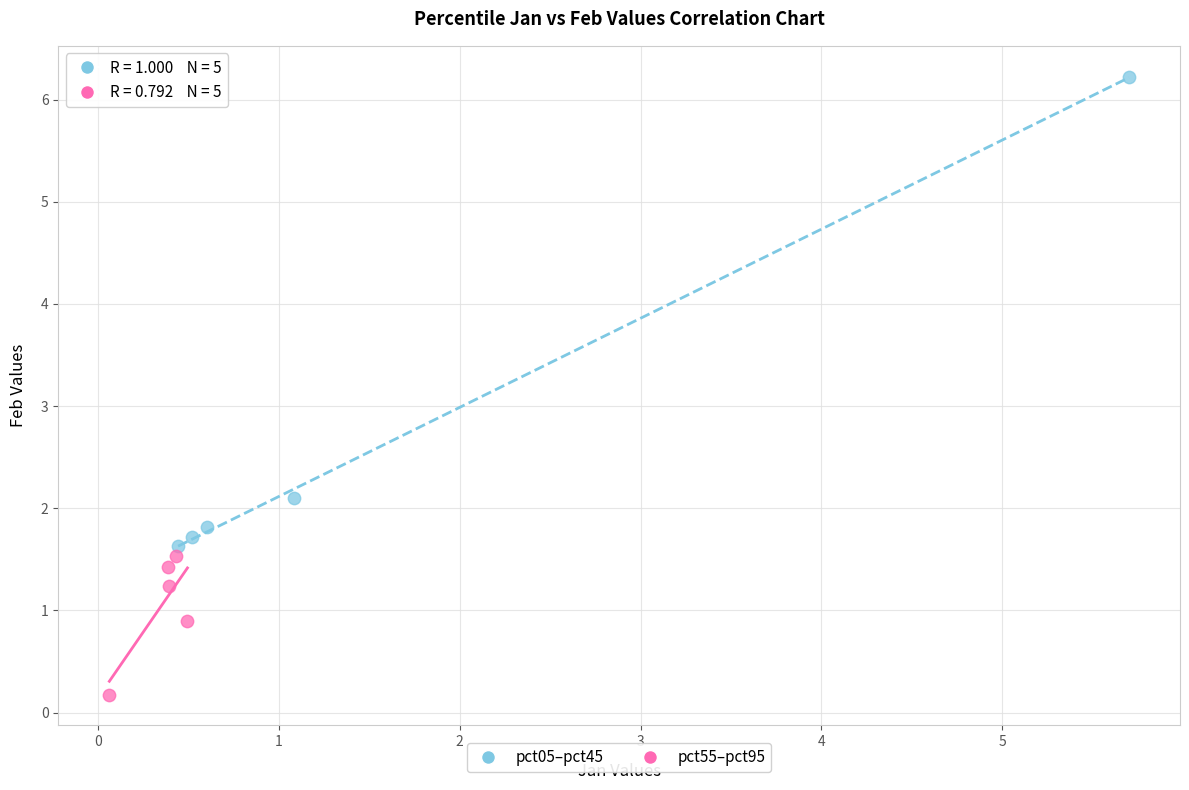

Which series contains the highest Y value?

pct05–pct45